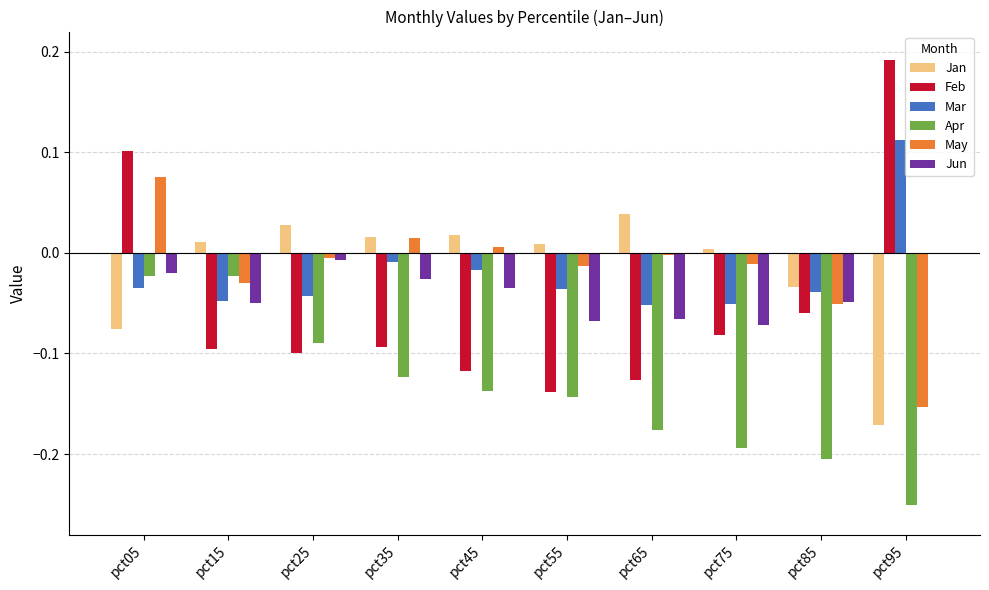

The value of Feb at pct65 is -0.1. True or false?

True